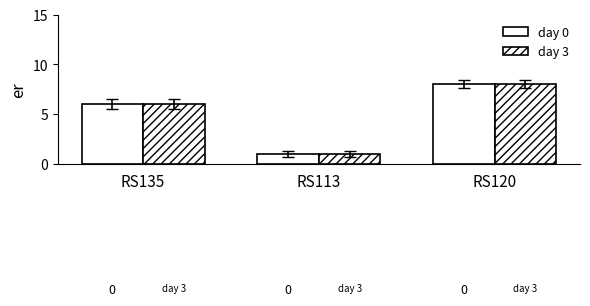

Does the chart contain stacked bars?

No